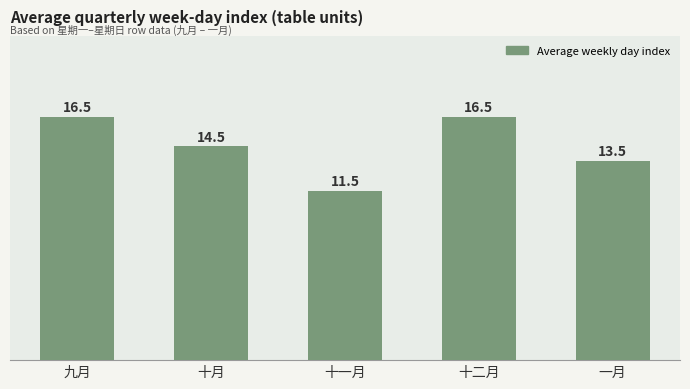

At which label does the data first exceed 14?

九月